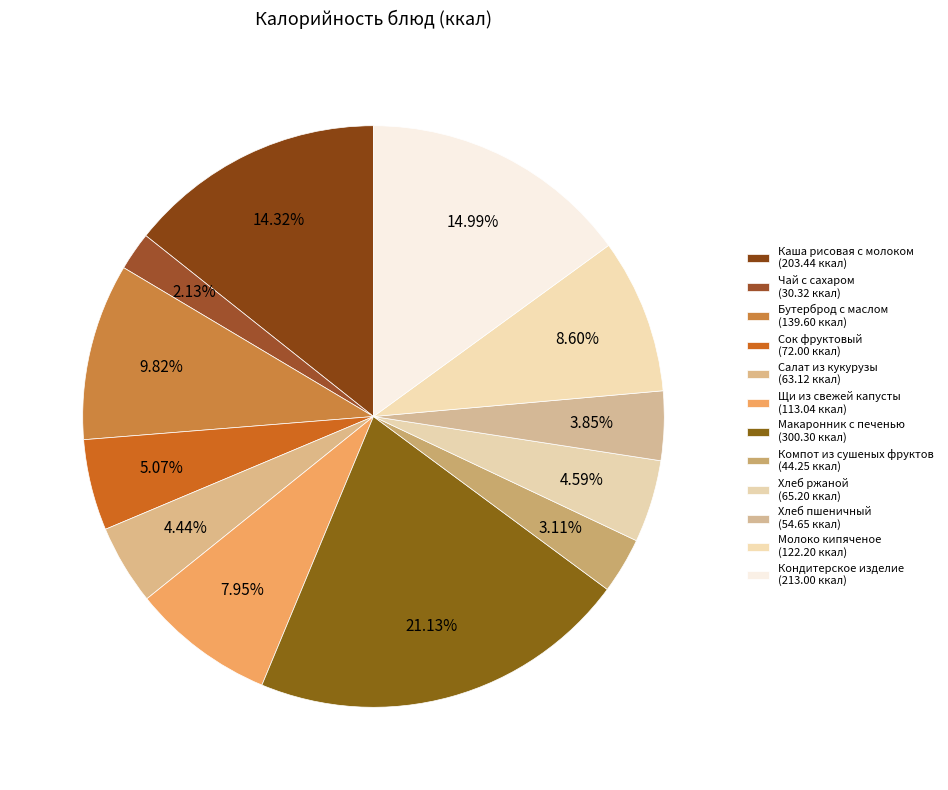

Is there any slice that represents more than half of the pie?

No